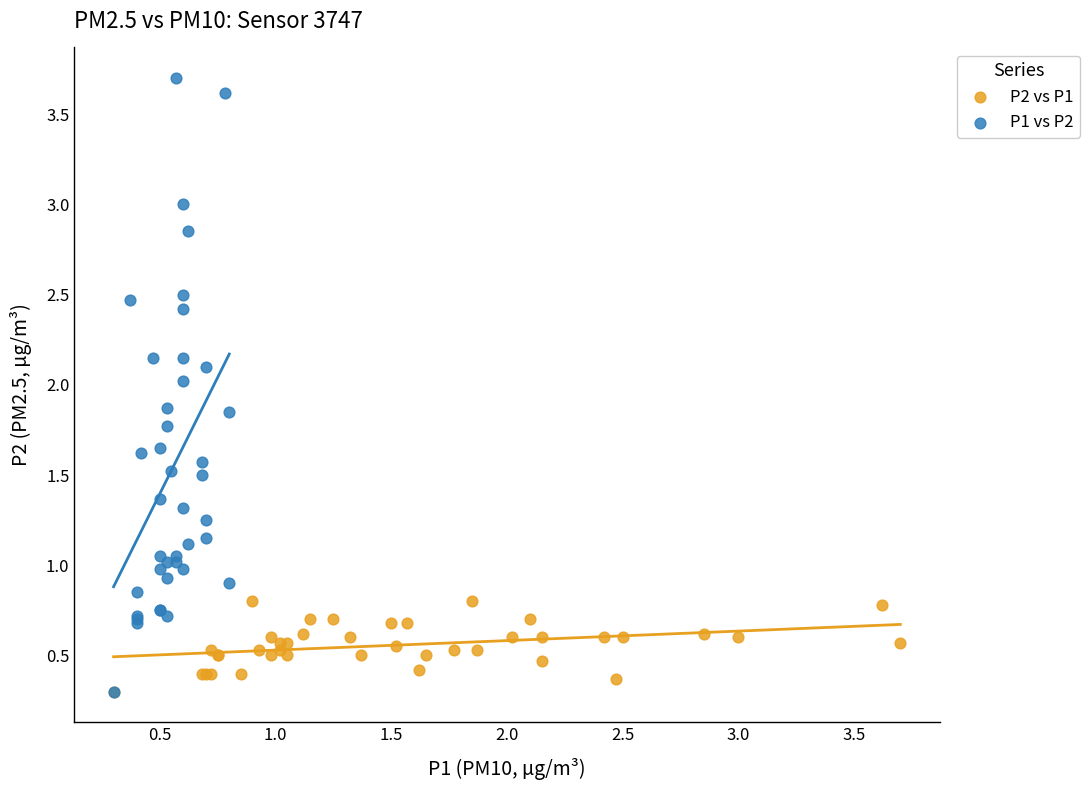

Which series has the largest Y range (max minus min)?

P1 vs P2